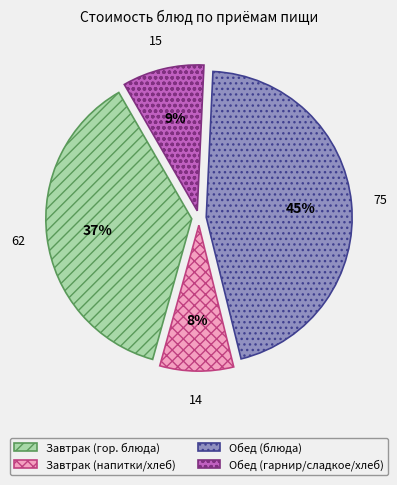

To the nearest percent, what percentage of the pie is Обед (гарнир/сладкое/хлеб)?

9%